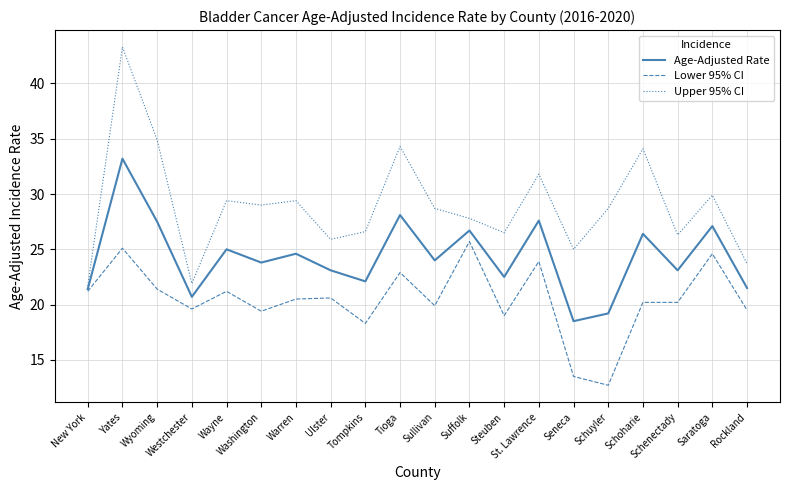

Which category has the highest value in the Upper 95% CI series?

Yates